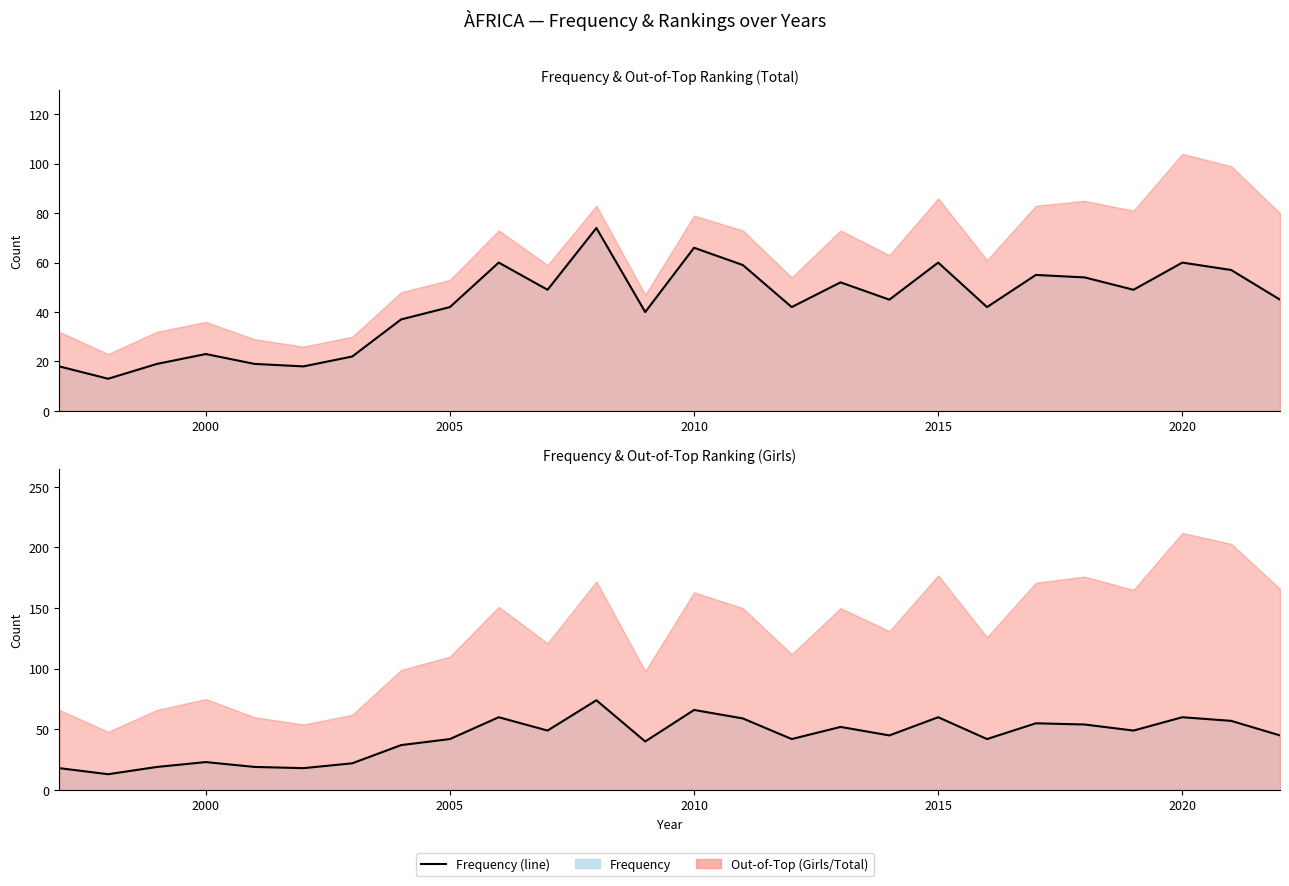

What is the average value?

43